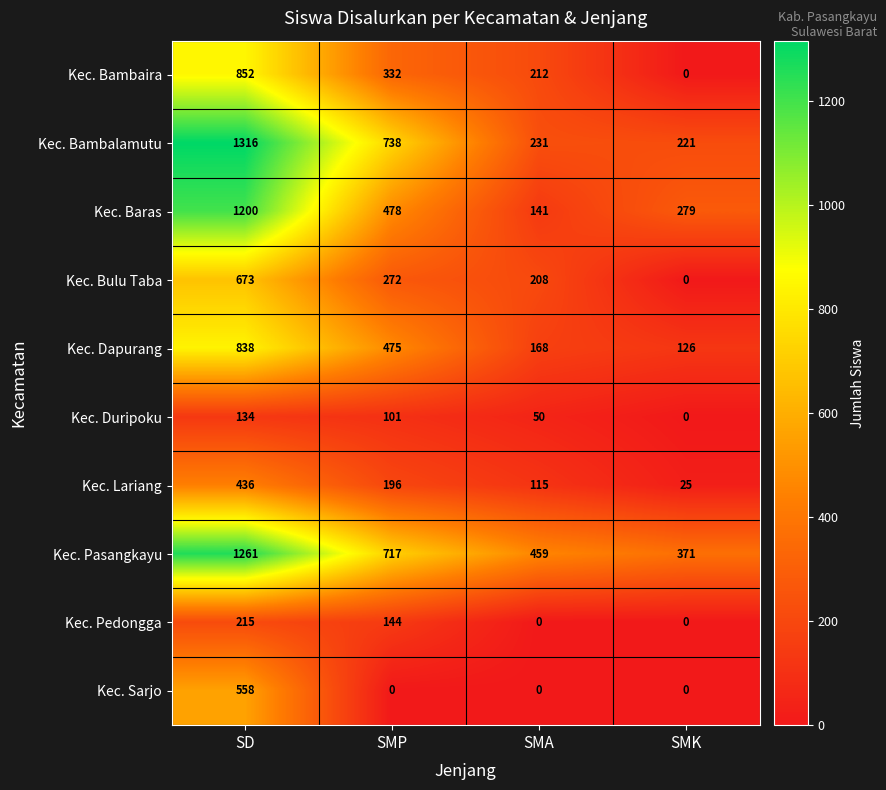

What is the average value of the Kec. Bambaira series?

349